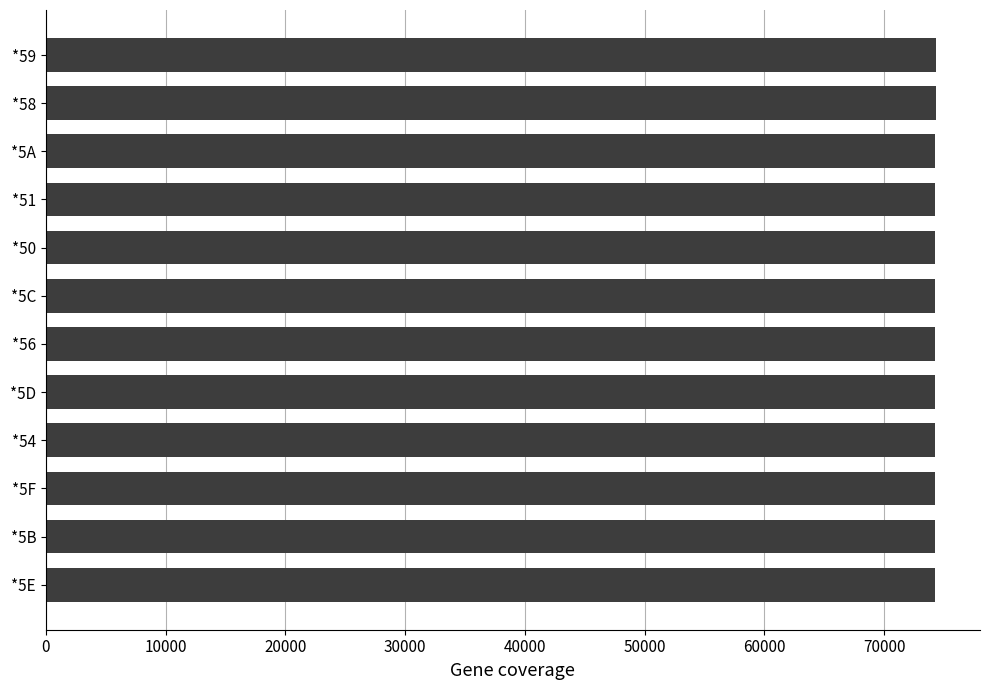

Approximately how many times larger is the value at *5B compared to *50?

1.0